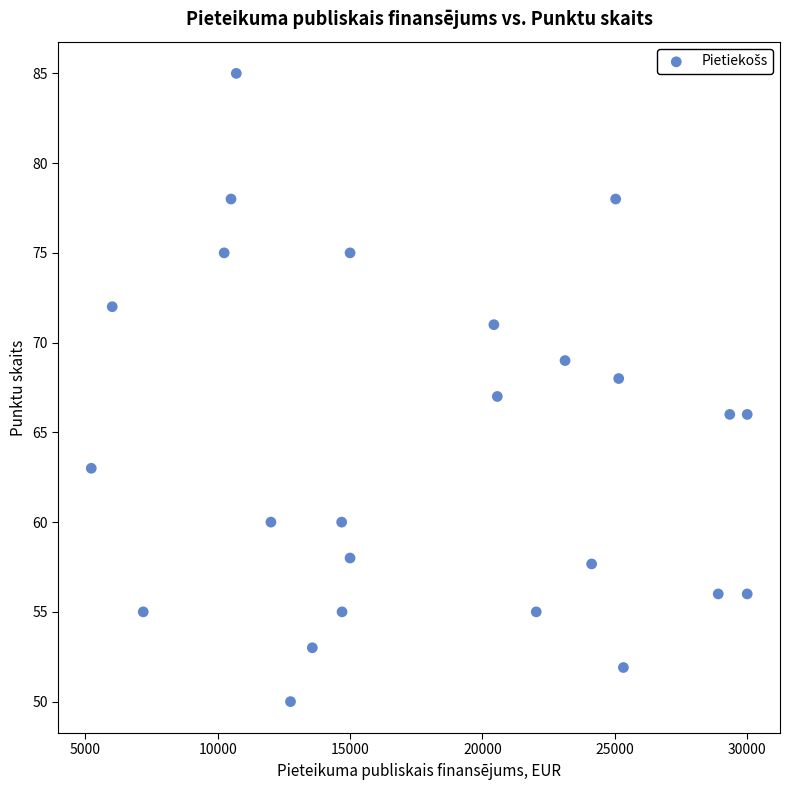

Count the number of points in this scatter plot.

25